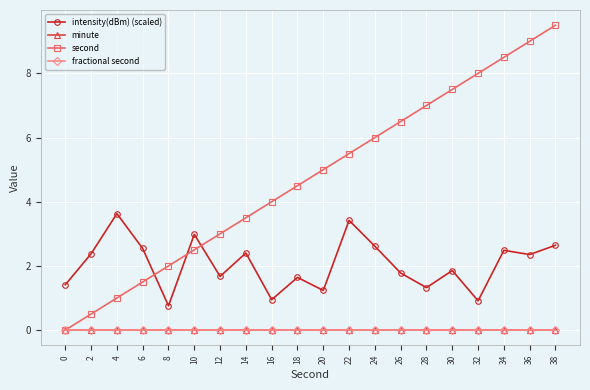

Does the chart have visible grid lines?

Yes